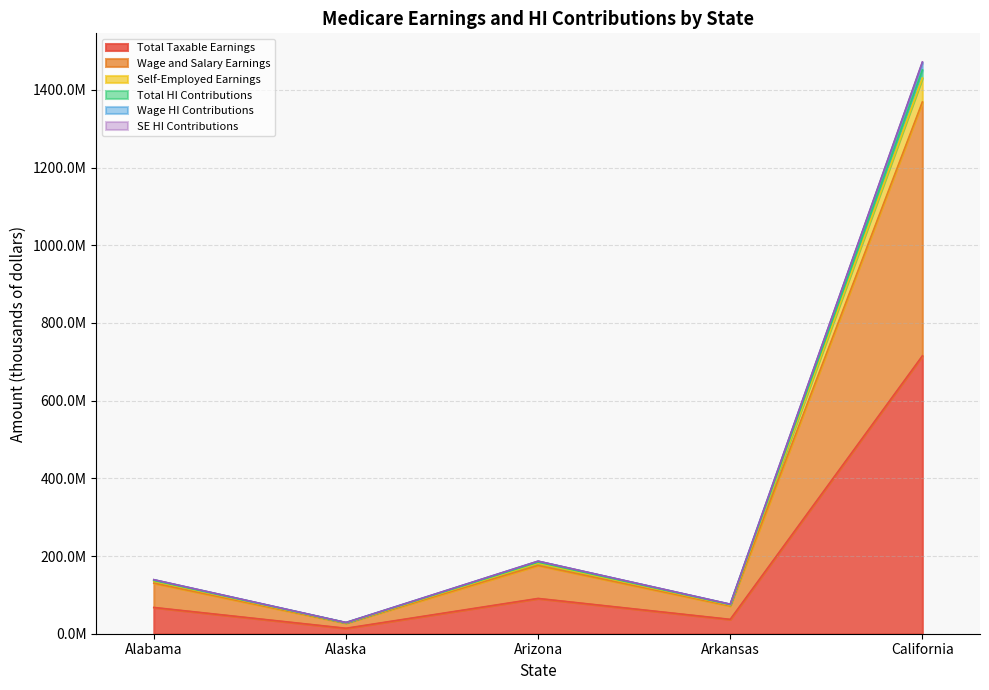

Does the chart display data point markers on the line(s)?

No